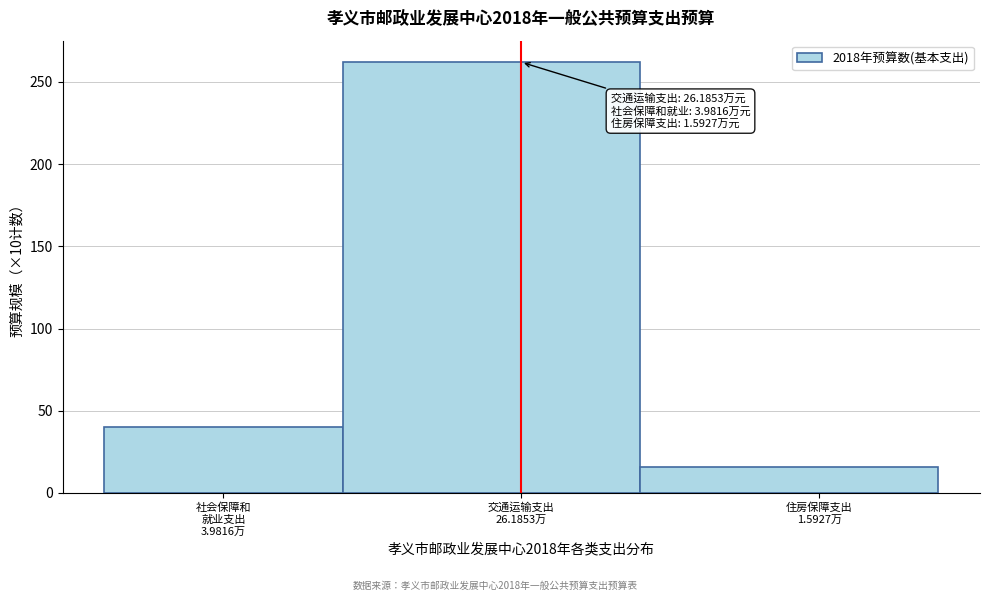

Reading right to left, extract all data points from this chart.

16	262	40